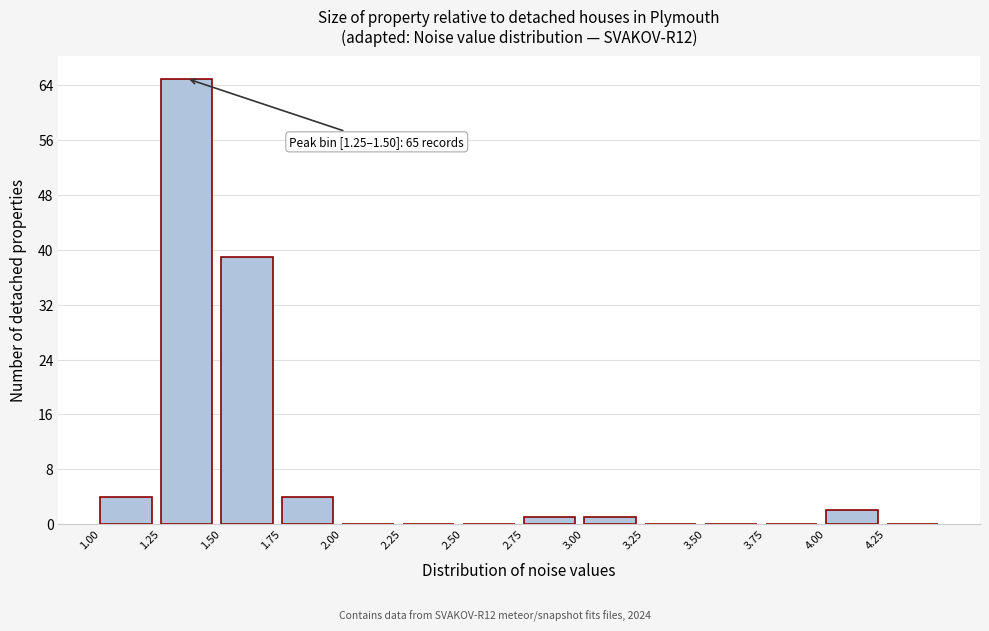

Which range on the x-axis has the tallest bar?

1.25 to 1.50